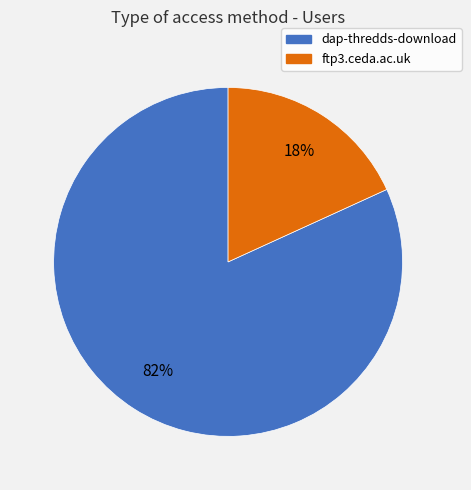

Count the number of slices in the pie.

2